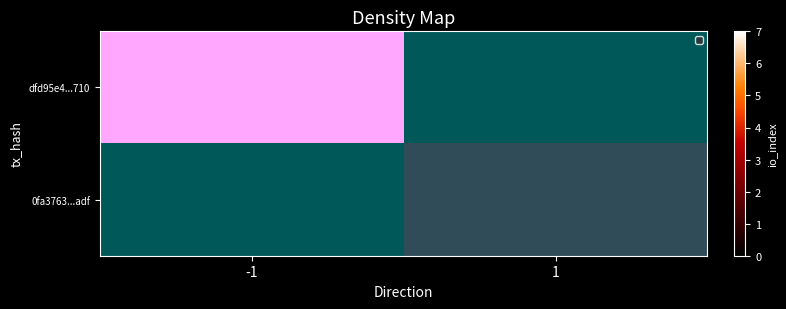

The dfd95e4...710 series shows 7 at -1. True or false?

True